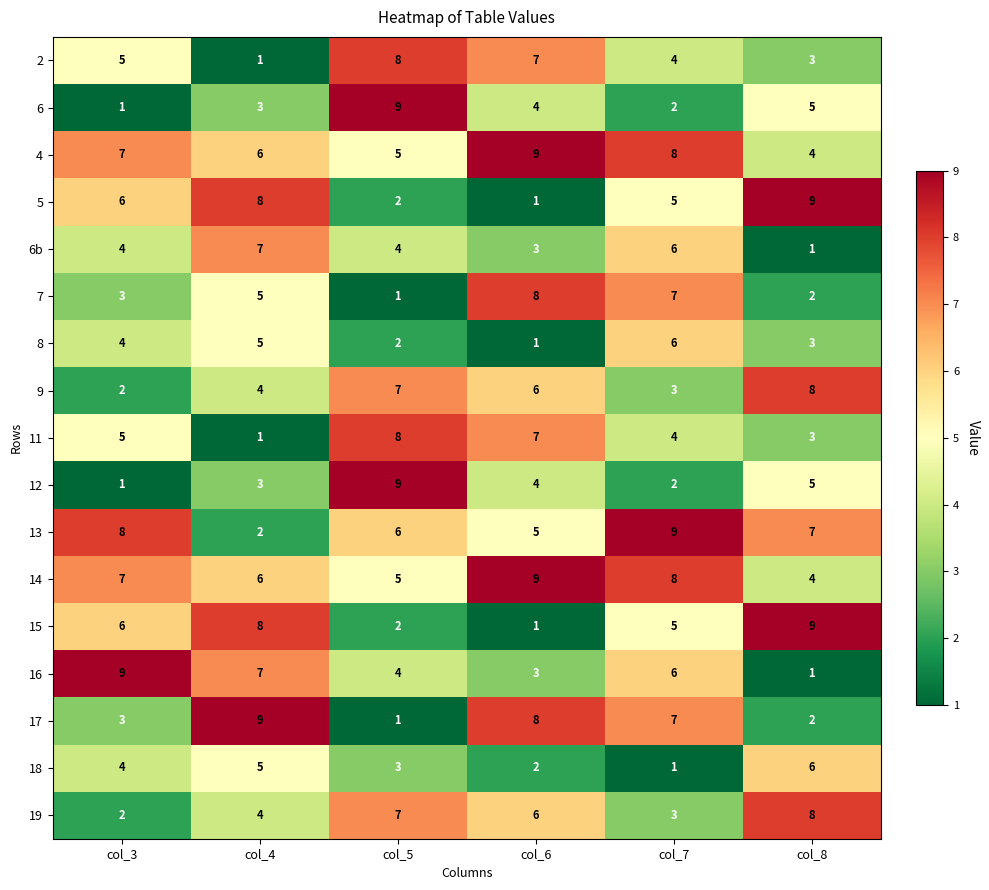

How many 19 values are between 3 and 7?

4